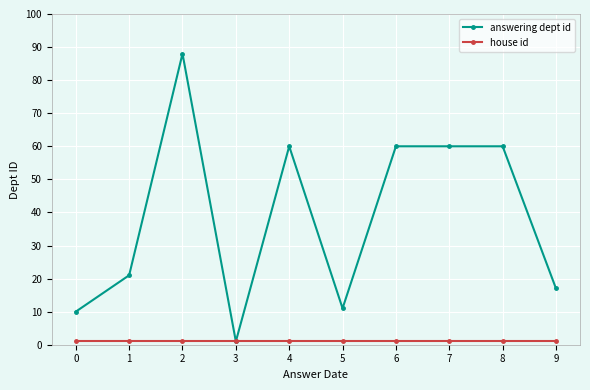

The value of answering dept id at 4 is 60. True or false?

True